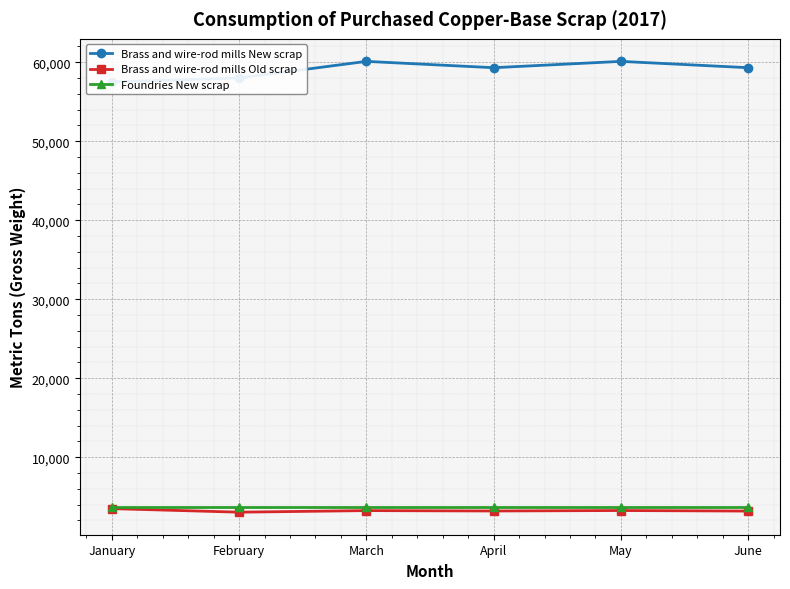

What is the average value of the Brass and wire-rod mills New scrap series?

59050